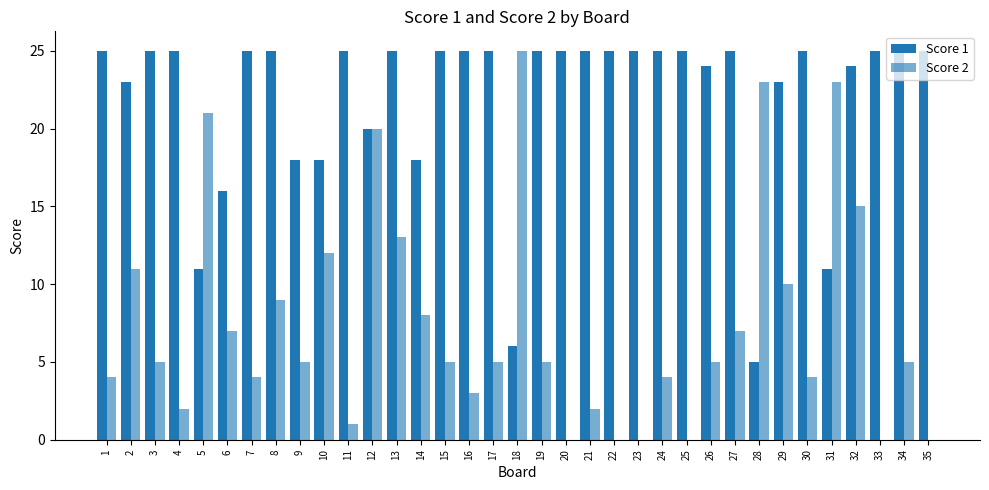

What is the value of the Score 1 bar at the 1st from the left?

25